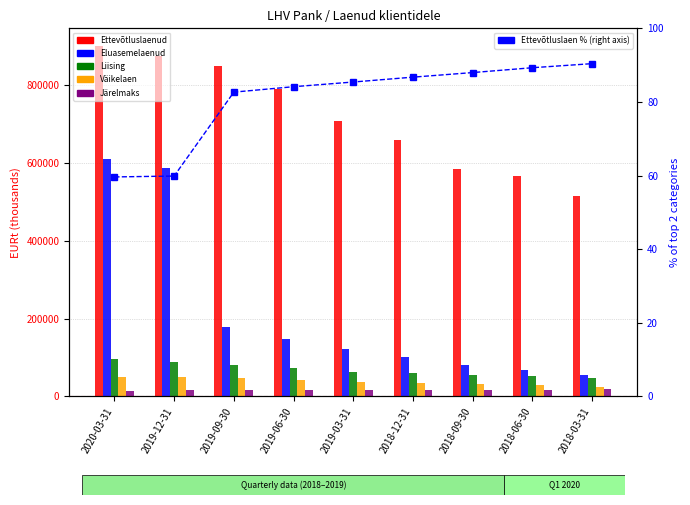

What is the sum of the Ettevõtluslaenud values at 2019-03-31 and 2019-06-30?

1499132.6